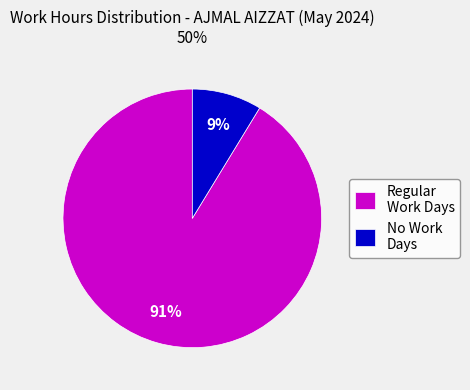

True or false: Regular Work Days accounts for 91% of the total.

True